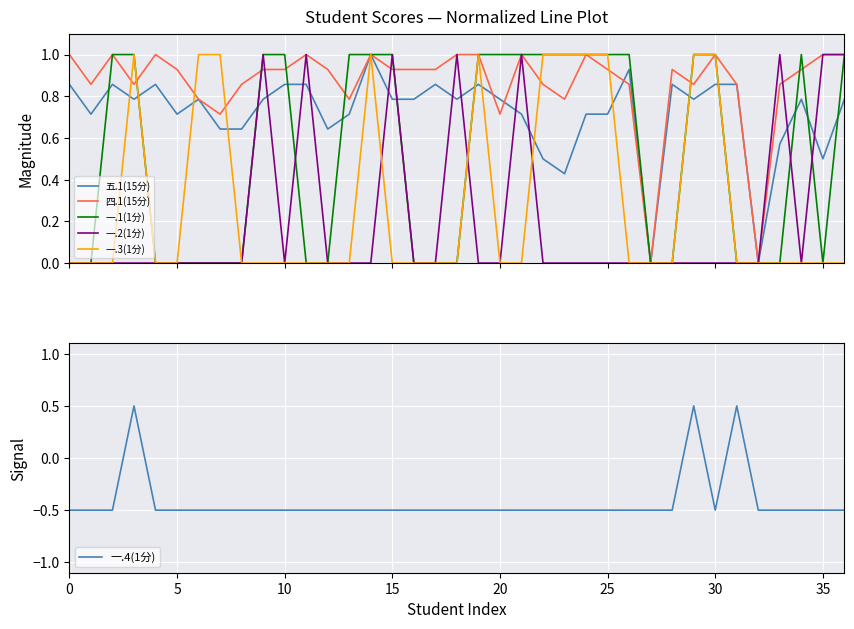

The value of 四.1(15分) at 12 is 0.9. True or false?

True